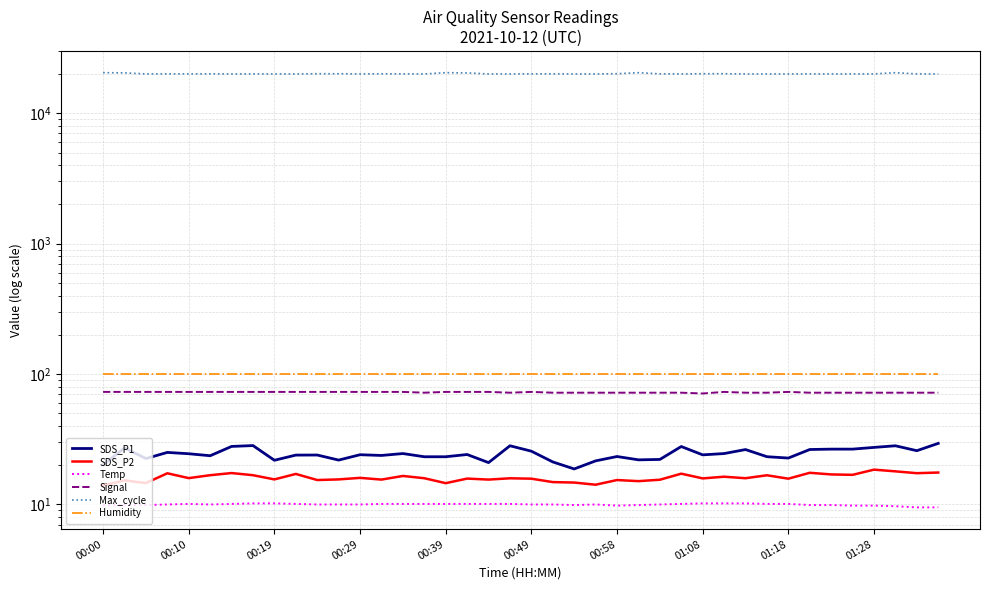

True or false: Signal and SDS_P2 cross at least once.

False